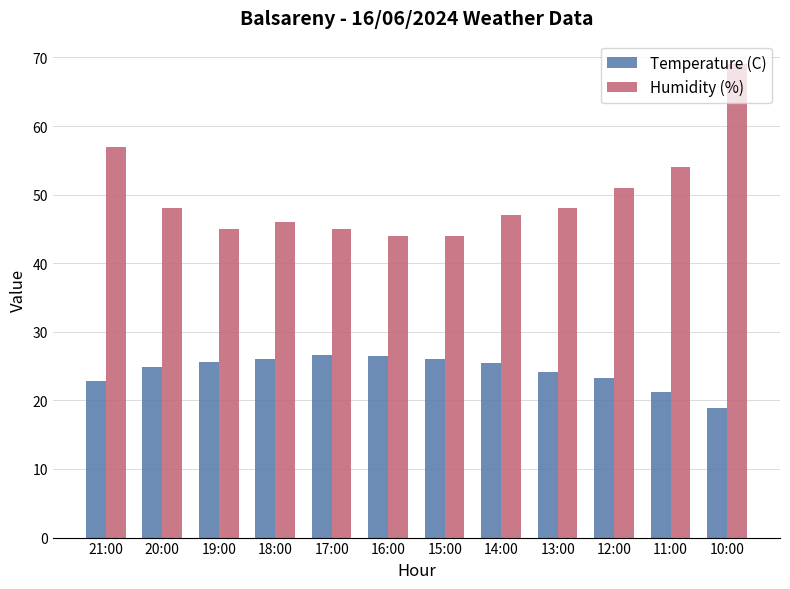

What is the sum of all Temperature (C) values?

291.5